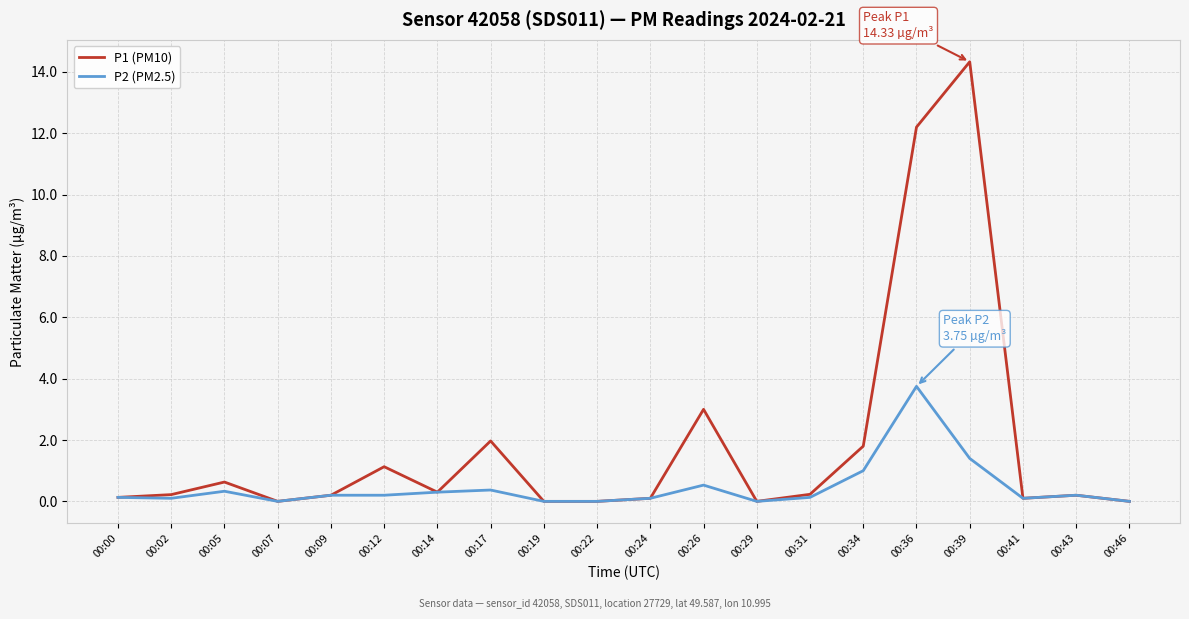

Does the chart have visible grid lines?

Yes